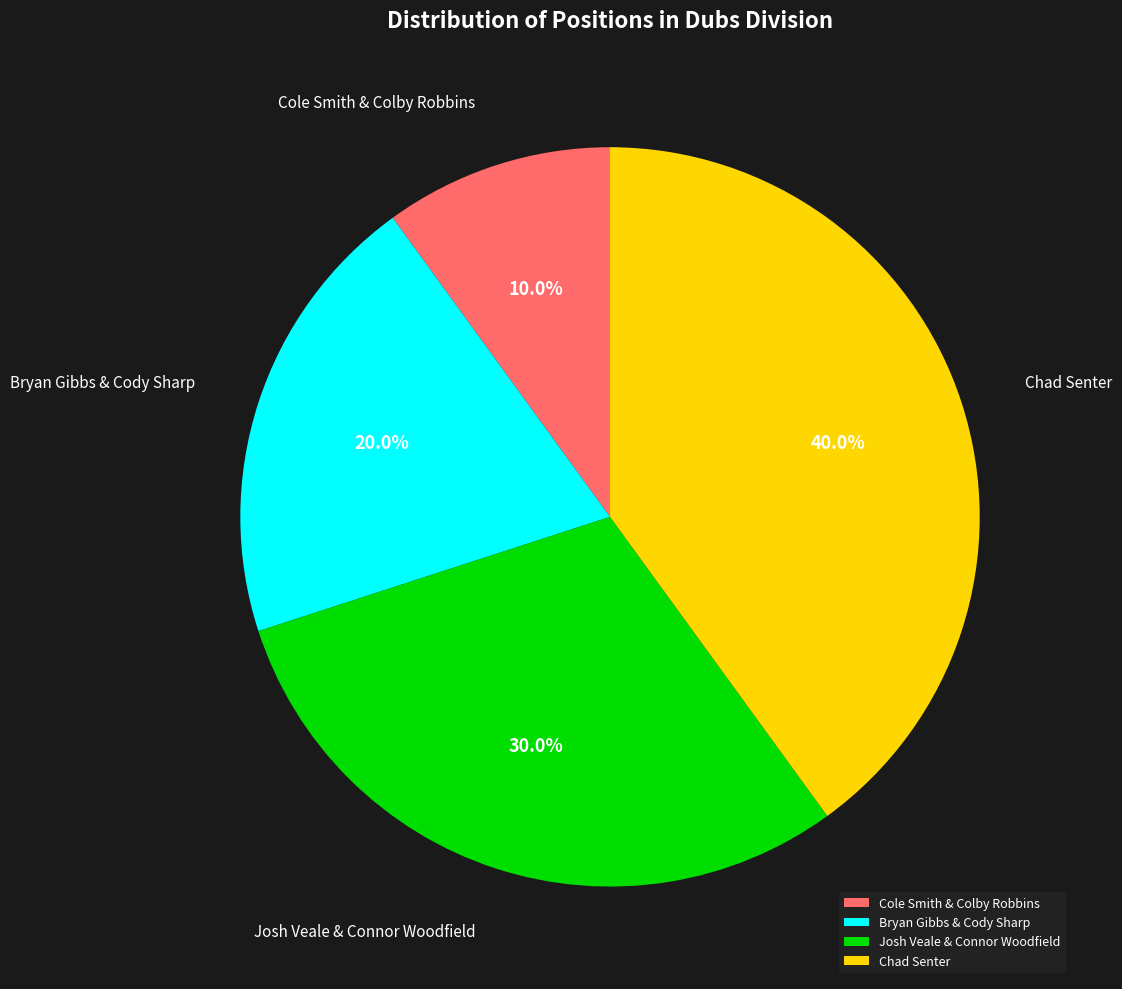

What is the smallest slice in the pie chart?

Cole Smith & Colby Robbins